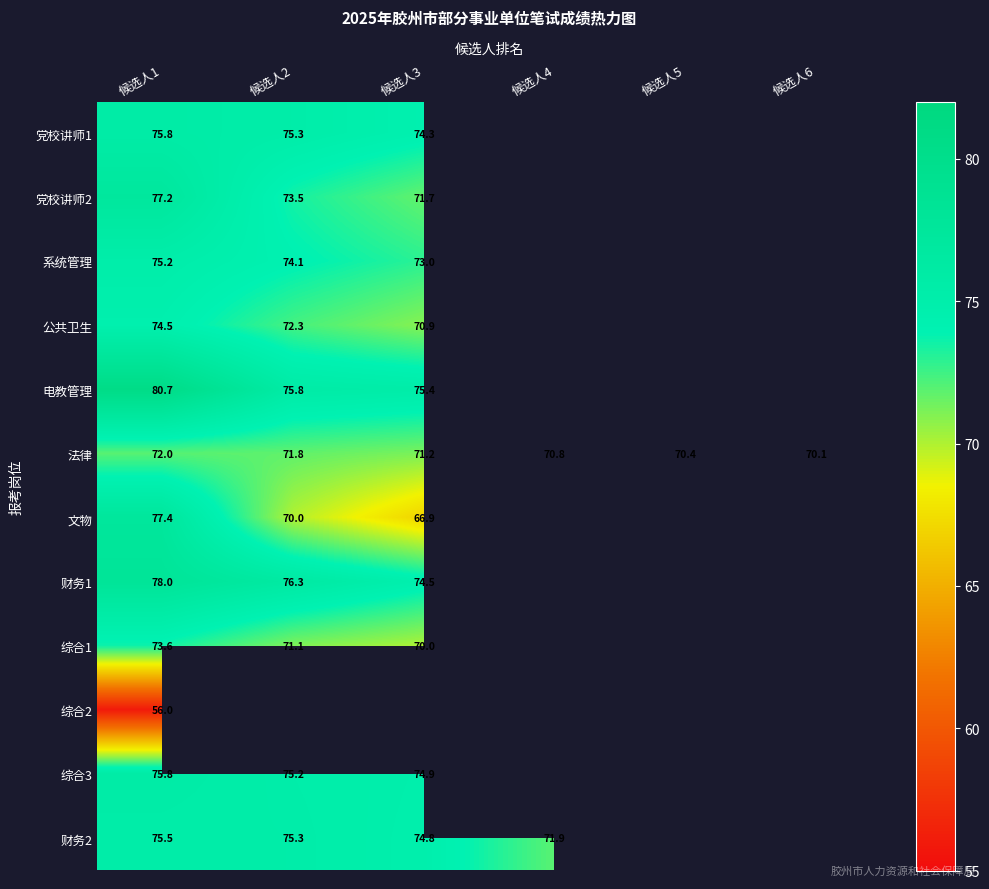

Which category has the highest value in the 文物 series?

候选人1